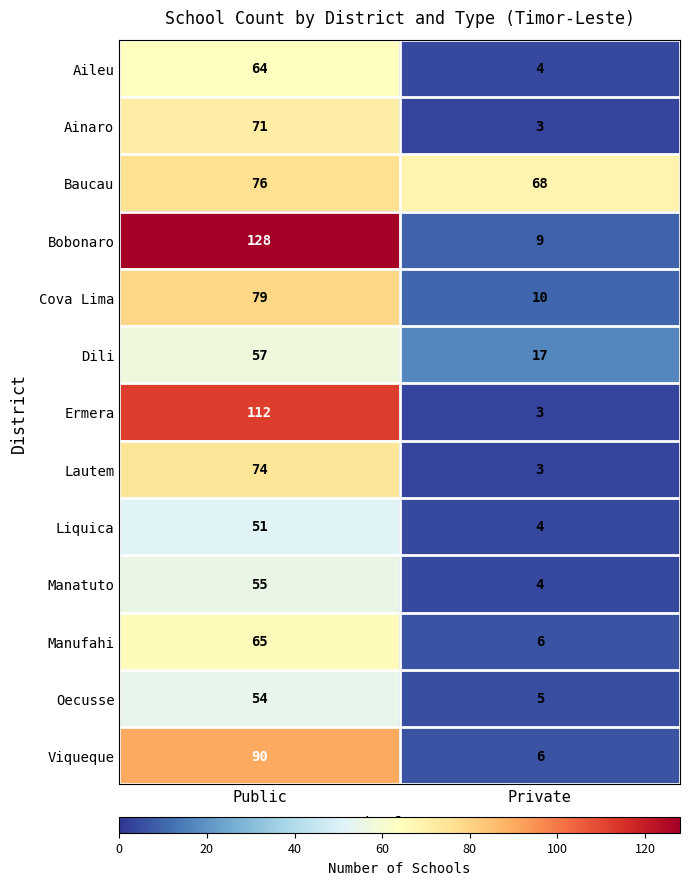

What is the difference between the highest and lowest values at Public?

77